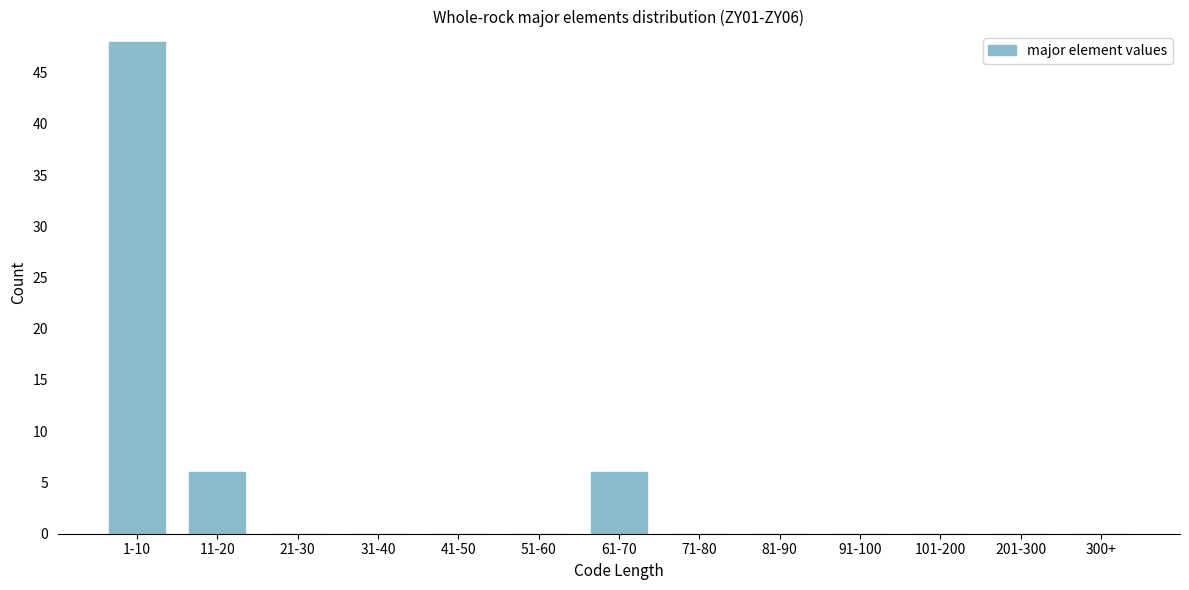

Reading left to right, transcribe all the data shown in this chart.

1-10=48	11-20=6	21-30=0	31-40=0	41-50=0	51-60=0	61-70=6	71-80=0	81-90=0	91-100=0	101-200=0	201-300=0	300+=0